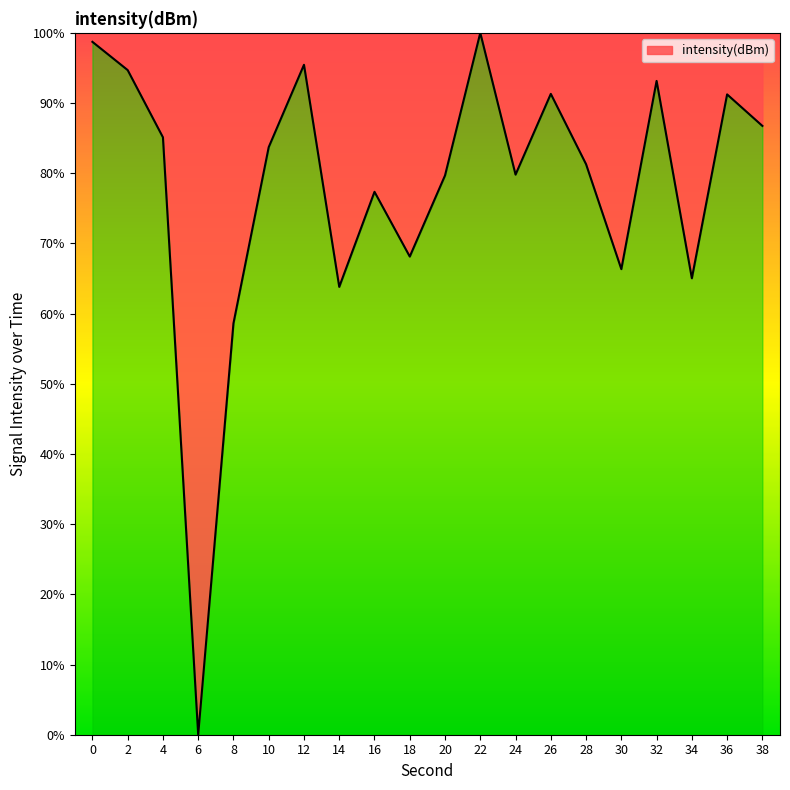

Between 24 and 12, which is larger?

12